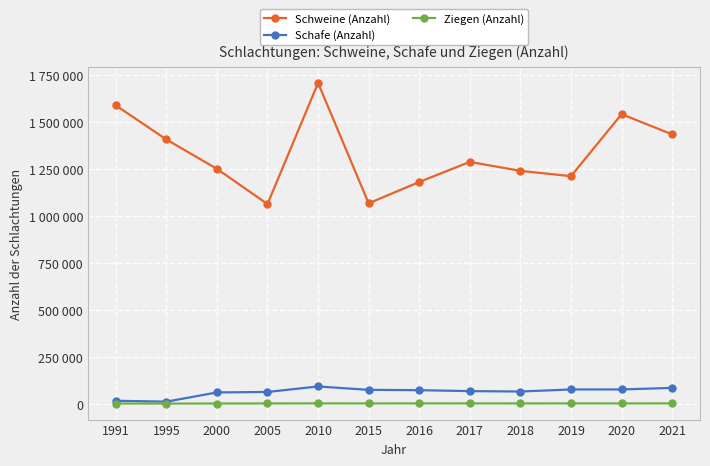

The value of Schafe (Anzahl) at 1995 is 10166. True or false?

True